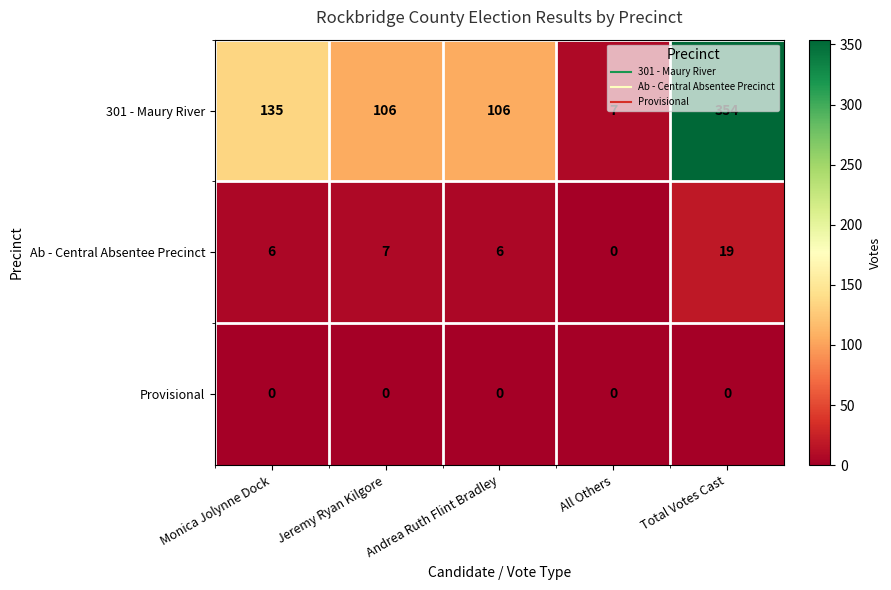

What is the maximum value shown in the chart?

354